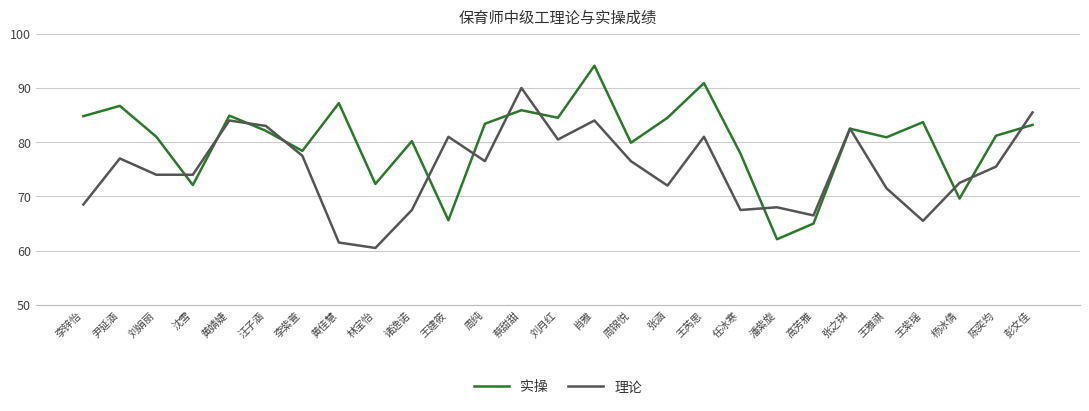

What is the lowest value of the 实操 series?

62.1